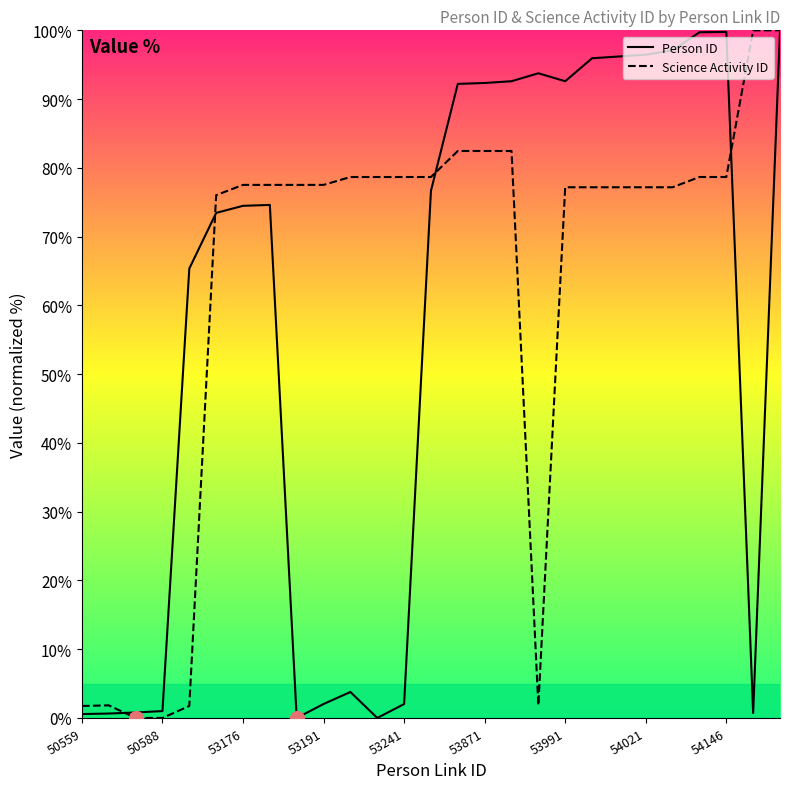

Where does the Science Activity ID series first go above 77?

53176